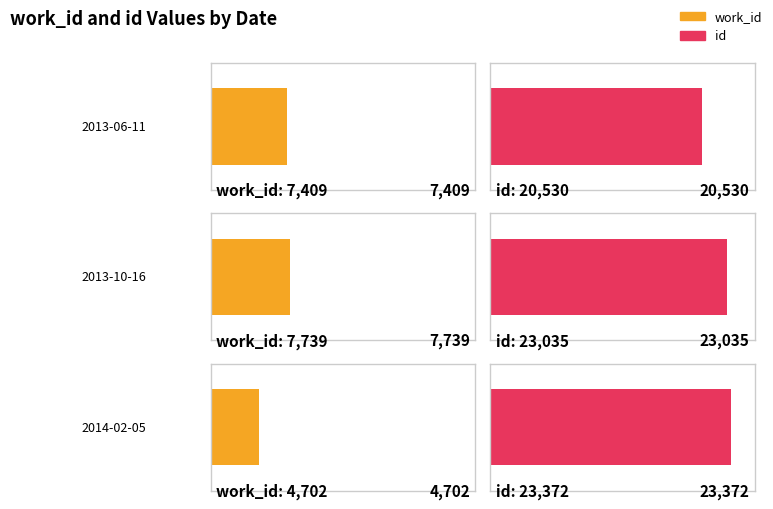

List the series in order of their overall mean, highest first.

id, work_id